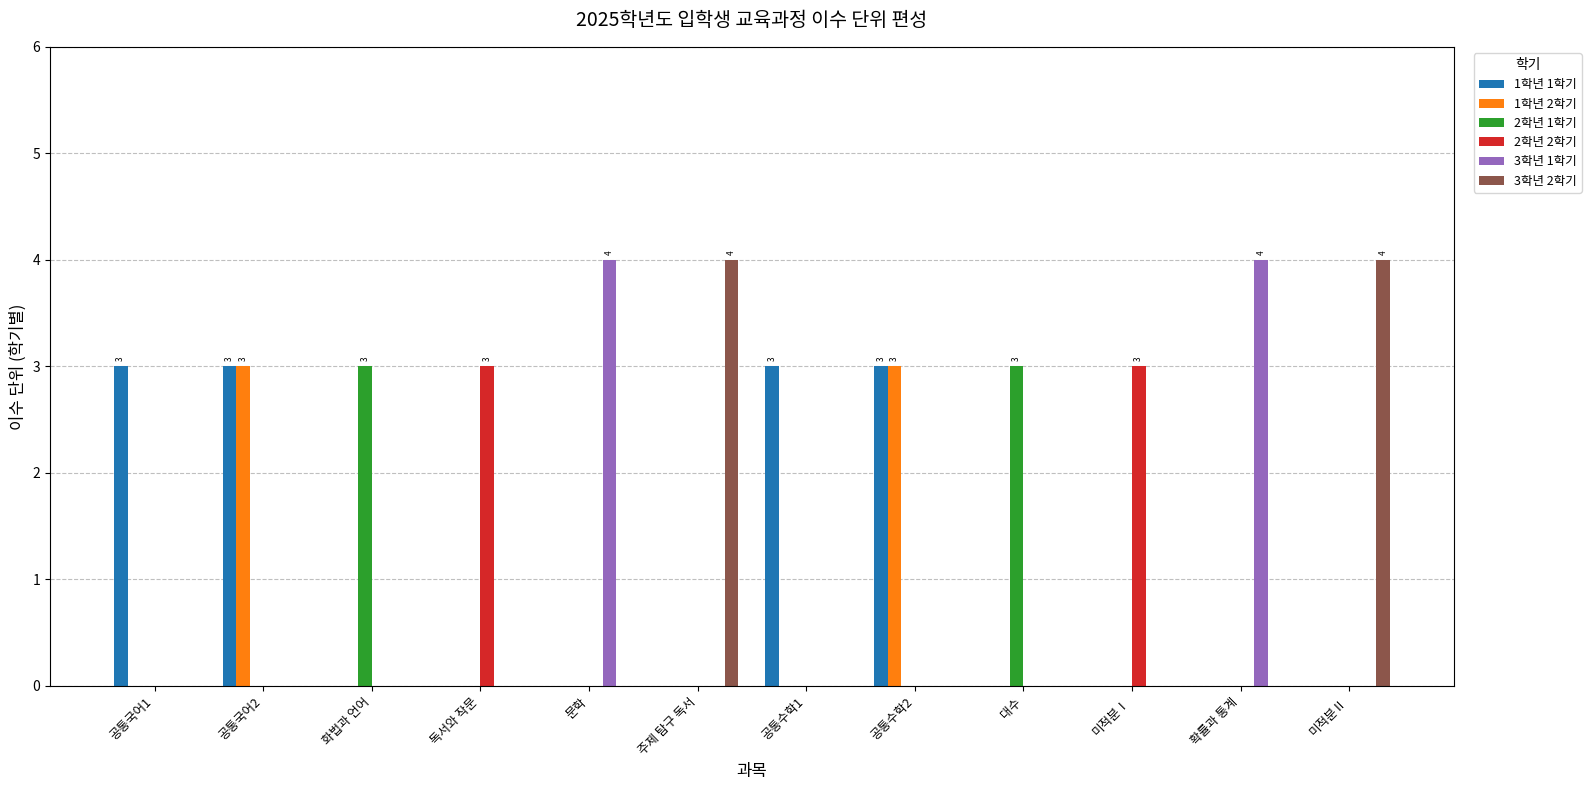

Reading left to right, extract all data points from this chart.

1학년 1학기: 3	3	0	0	0	0	3	3	0	0	0	0
1학년 2학기: 0	3	0	0	0	0	0	3	0	0	0	0
2학년 1학기: 0	0	3	0	0	0	0	0	3	0	0	0
2학년 2학기: 0	0	0	3	0	0	0	0	0	3	0	0
3학년 1학기: 0	0	0	0	4	0	0	0	0	0	4	0
3학년 2학기: 0	0	0	0	0	4	0	0	0	0	0	4